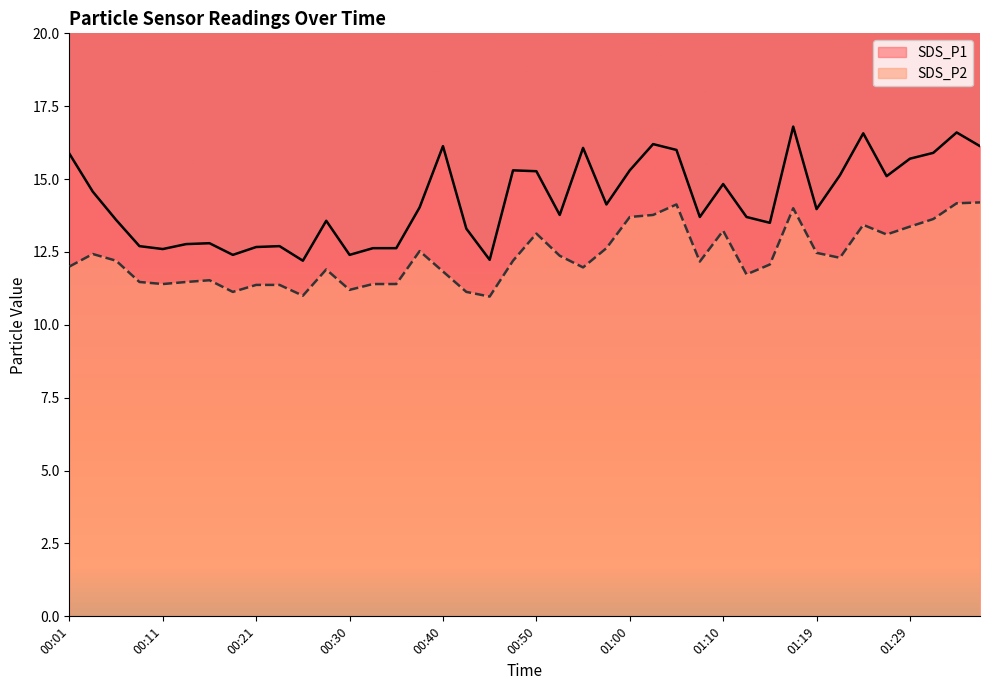

Reading right to left, transcribe all the data shown in this chart.

SDS_P1: 01:36=16.1	01:34=16.6	01:32=15.9	01:29=15.7	01:27=15.1	01:24=16.6	01:22=15.1	01:19=14.0	01:17=16.8	01:14=13.5	01:12=13.7	01:10=14.8	01:07=13.7	01:05=16.0	01:02=16.2	01:00=15.3	00:57=14.1	00:55=16.1	00:52=13.8	00:50=15.3	00:47=15.3	00:45=12.2	00:43=13.3	00:40=16.1	00:38=14.0	00:35=12.6	00:33=12.6	00:30=12.4	00:28=13.6	00:25=12.2	00:23=12.7	00:21=12.7	00:18=12.4	00:16=12.8	00:13=12.8	00:11=12.6	00:08=12.7	00:06=13.6	00:04=14.6	00:01=15.9
SDS_P2: 01:36=14.2	01:34=14.2	01:32=13.6	01:29=13.4	01:27=13.1	01:24=13.4	01:22=12.3	01:19=12.5	01:17=14.0	01:14=12.1	01:12=11.7	01:10=13.2	01:07=12.2	01:05=14.1	01:02=13.8	01:00=13.7	00:57=12.6	00:55=12.0	00:52=12.4	00:50=13.1	00:47=12.2	00:45=11.0	00:43=11.1	00:40=11.8	00:38=12.5	00:35=11.4	00:33=11.4	00:30=11.2	00:28=11.9	00:25=11.0	00:23=11.4	00:21=11.4	00:18=11.1	00:16=11.5	00:13=11.5	00:11=11.4	00:08=11.5	00:06=12.2	00:04=12.4	00:01=12.0